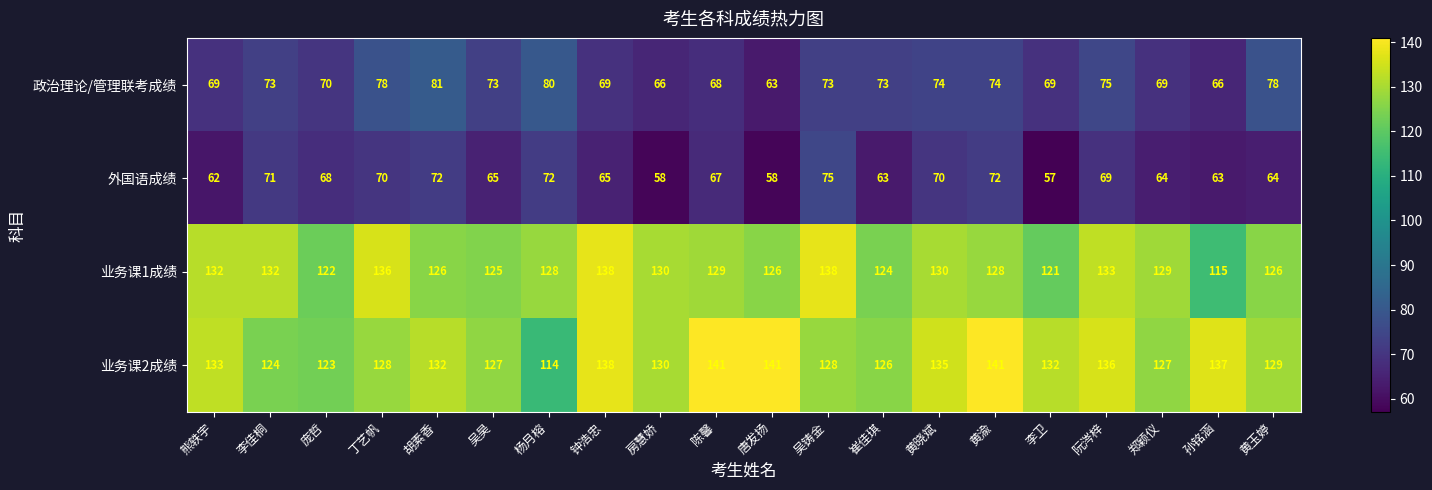

What is the difference between the 业务课2成绩 values at 崔佳琪 and 阮涔梓?

10